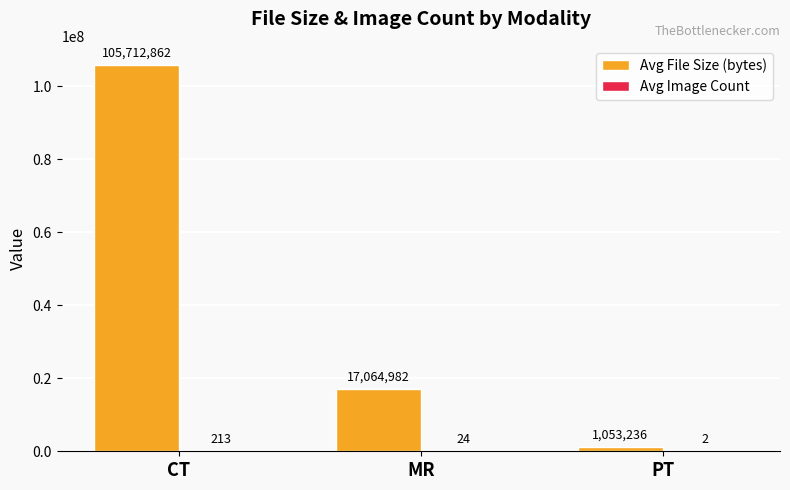

Read the Avg File Size (bytes) value at CT, to the nearest 50.

105712850